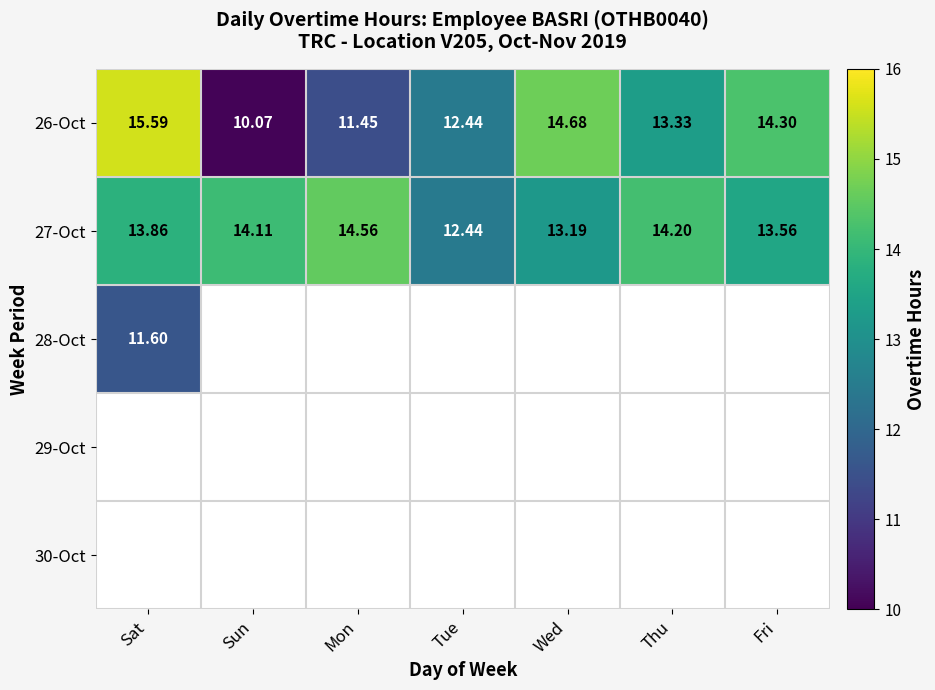

At which label does 26-Oct first exceed 13?

Sat